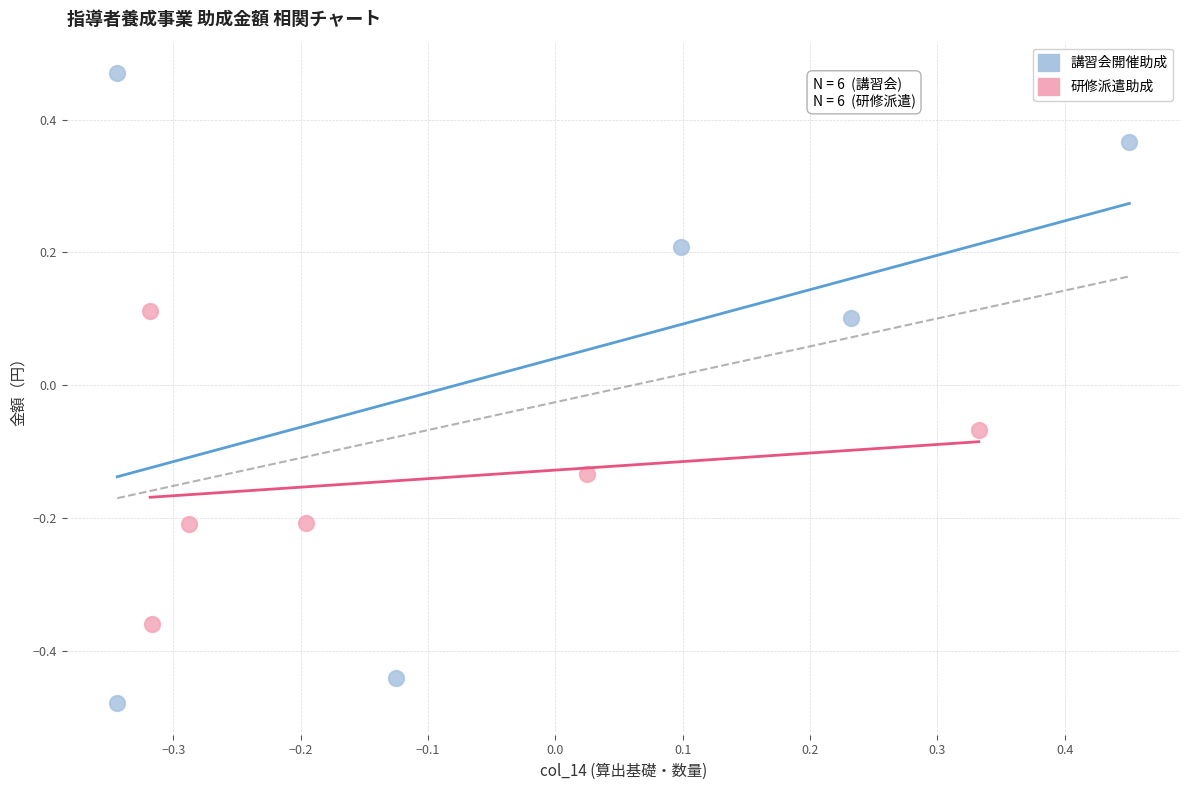

Which series contains the lowest Y value?

講習会開催助成